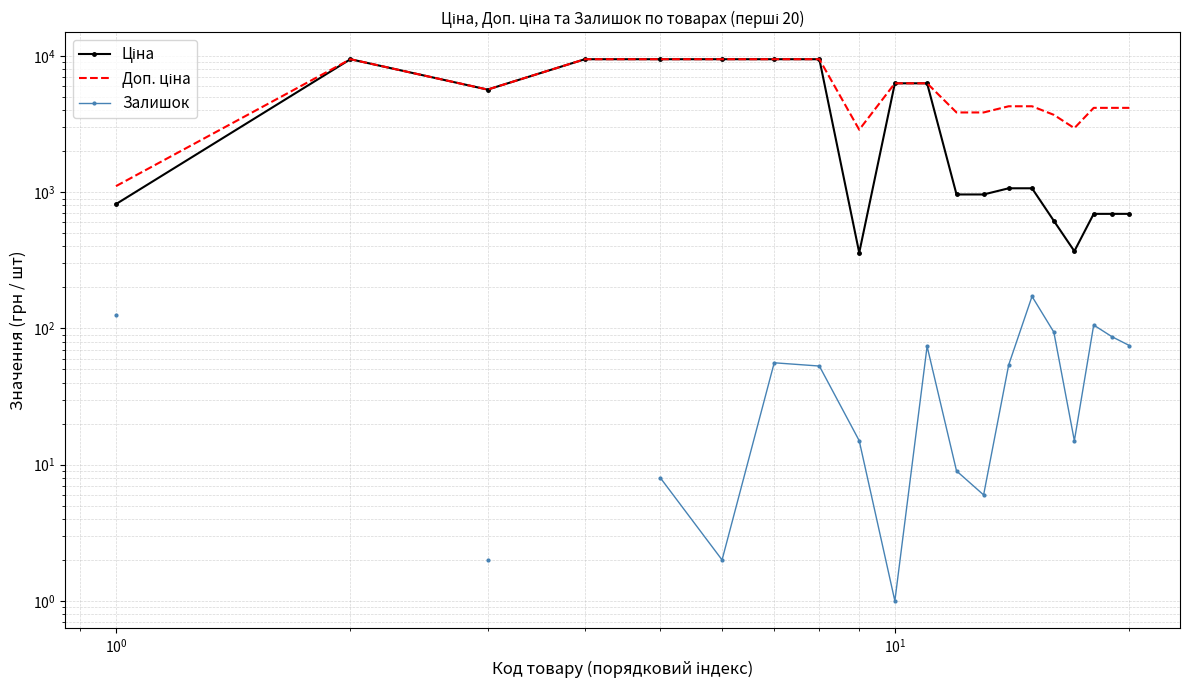

True or false: Залишок and Ціна intersect in this chart.

False